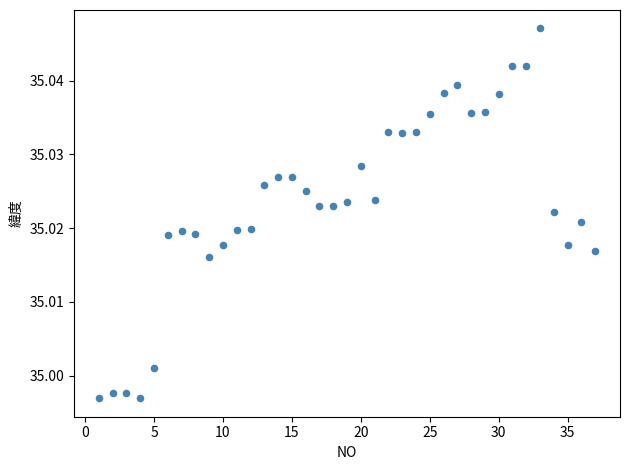

What is the range of X values (max minus min)?

36.0